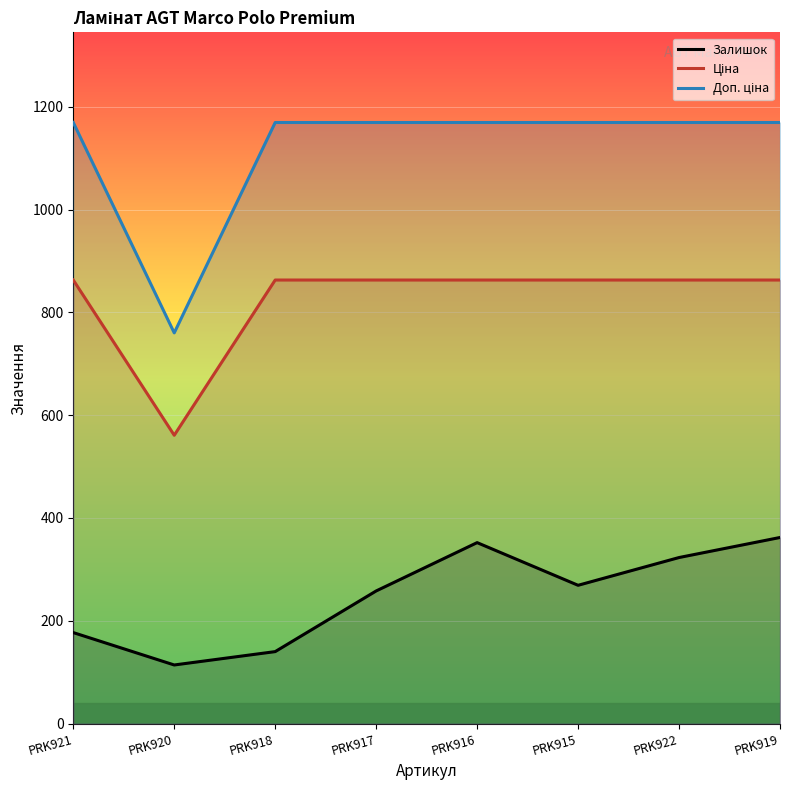

Does the chart display data point markers on the line(s)?

No